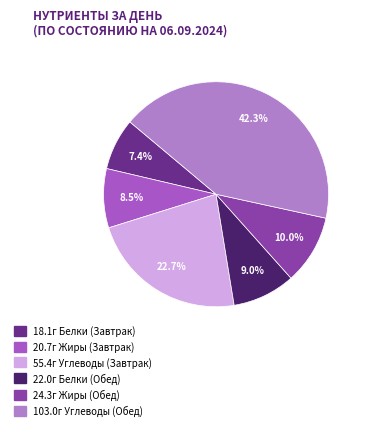

Is there any slice that represents more than half of the pie?

No